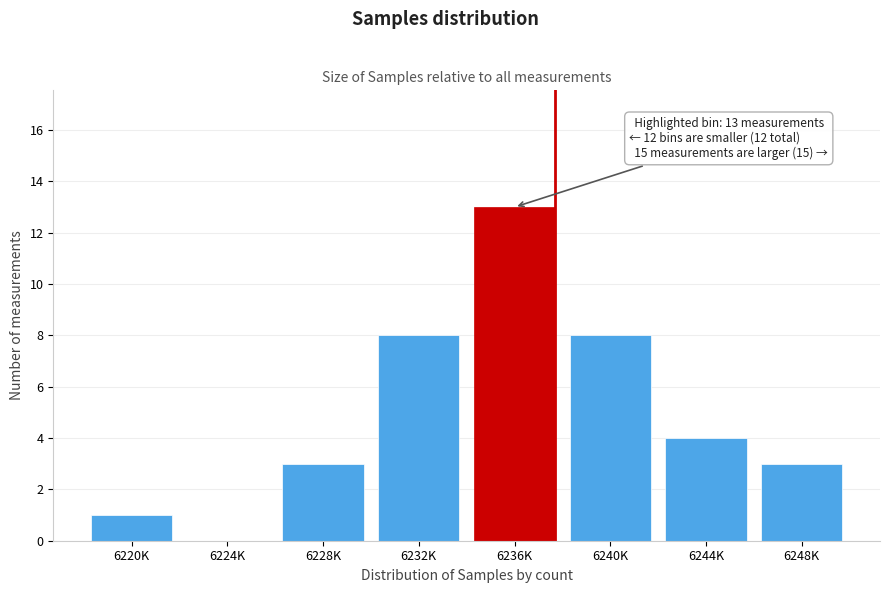

Reading right to left, what are all the values shown in this chart?

6248K=3	6244K=4	6240K=8	6236K=13	6232K=8	6228K=3	6224K=0	6220K=1